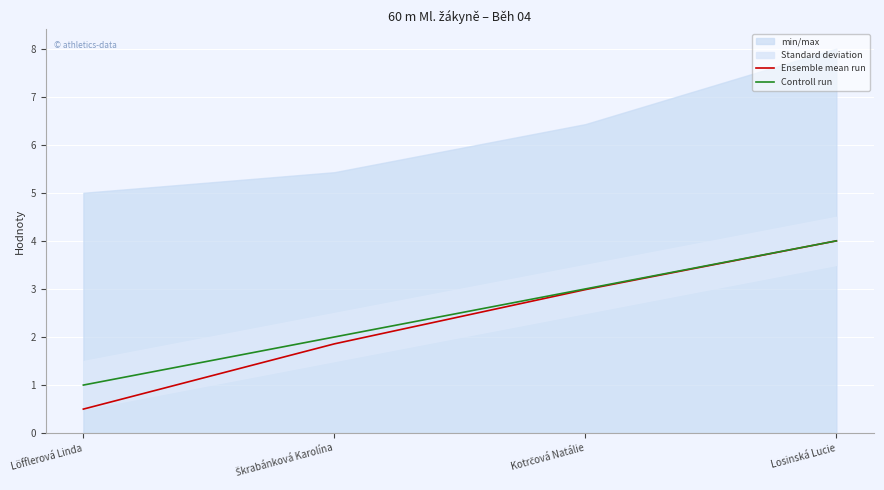

Reading left to right, what are all the values shown in this chart?

Ensemble mean run: Löfflerová Linda=0.5	Škrabánková Karolína=1.9	Kotrčová Natálie=3.0	Losinská Lucie=4.0
Controll run: Löfflerová Linda=1.0	Škrabánková Karolína=2.0	Kotrčová Natálie=3.0	Losinská Lucie=4.0